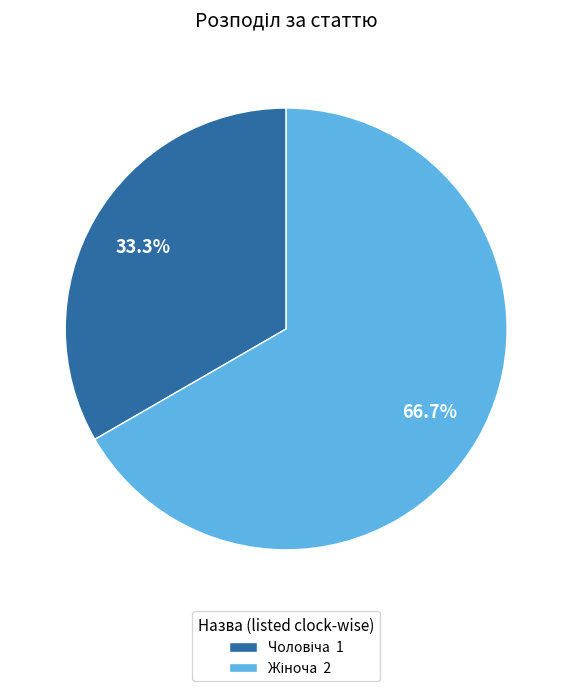

Is there a majority slice in this chart?

Yes